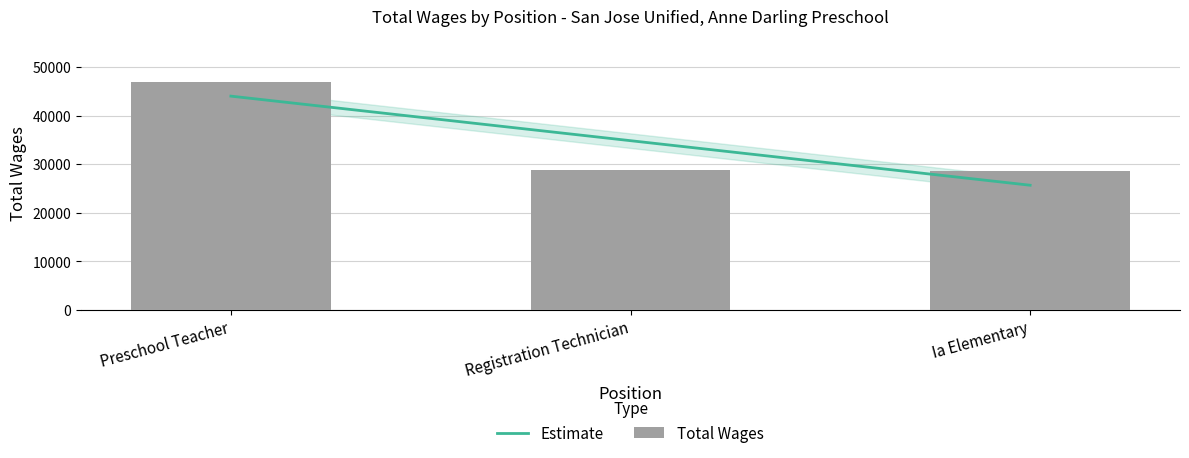

The chart shows a value of 63847 at Preschool Teacher. True or false?

False